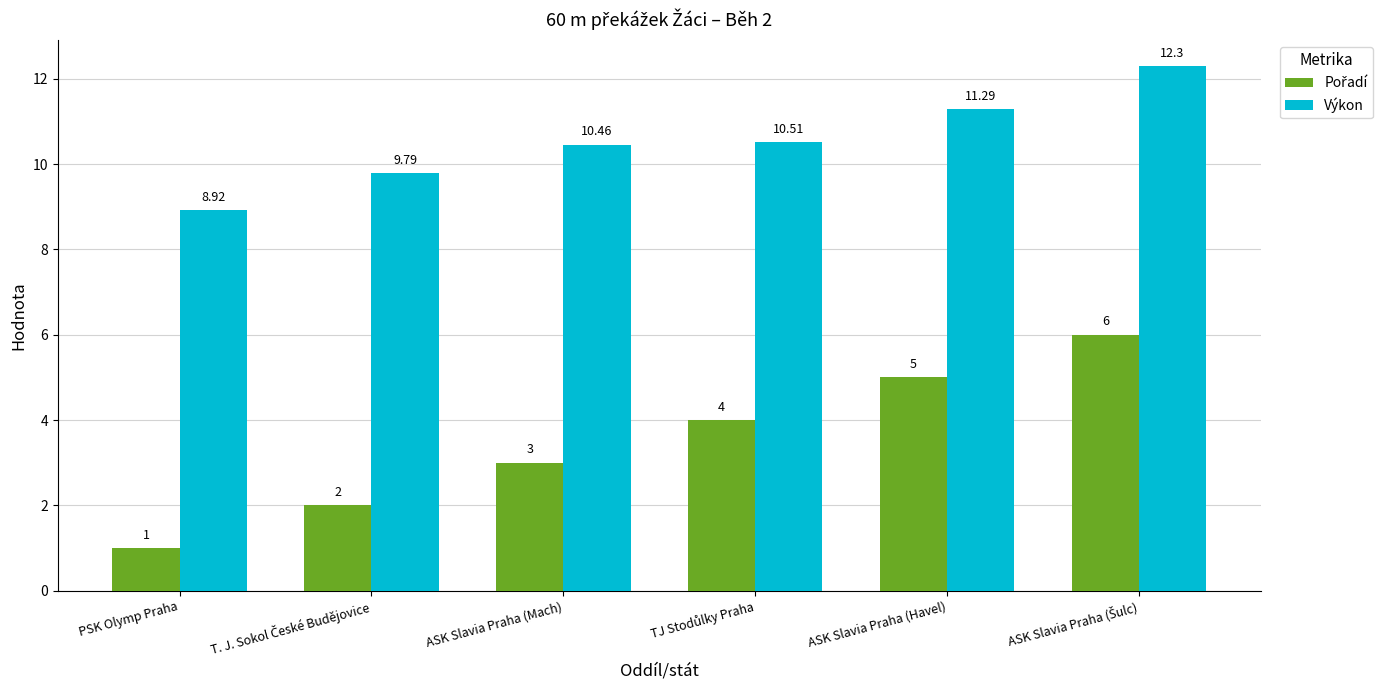

Which series has the largest total across all categories?

Výkon